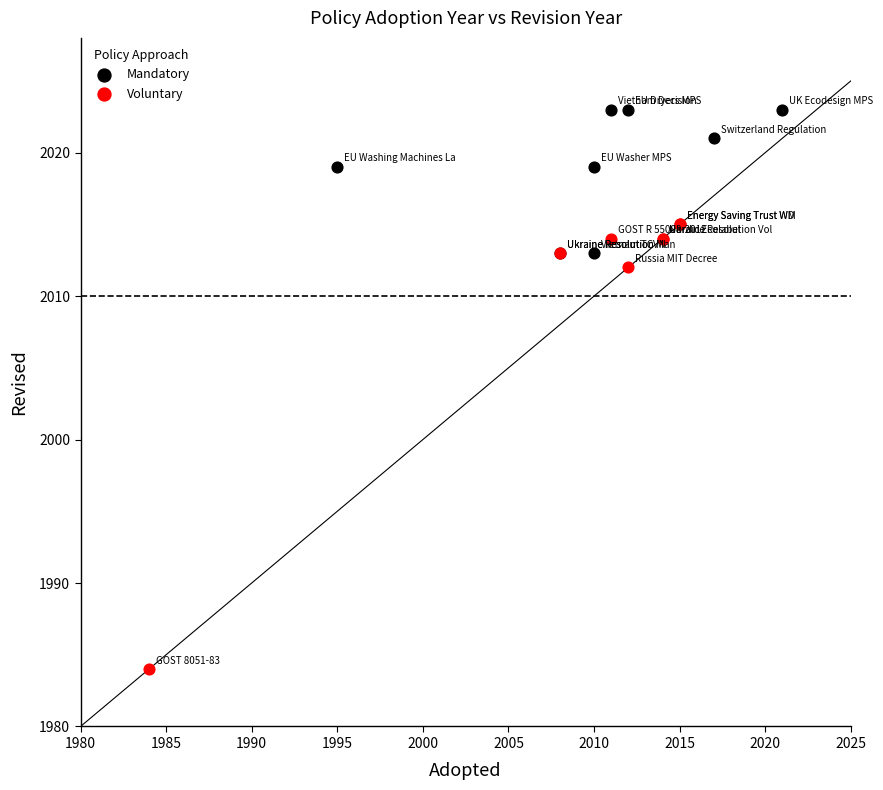

Which series contains the highest Y value?

Mandatory